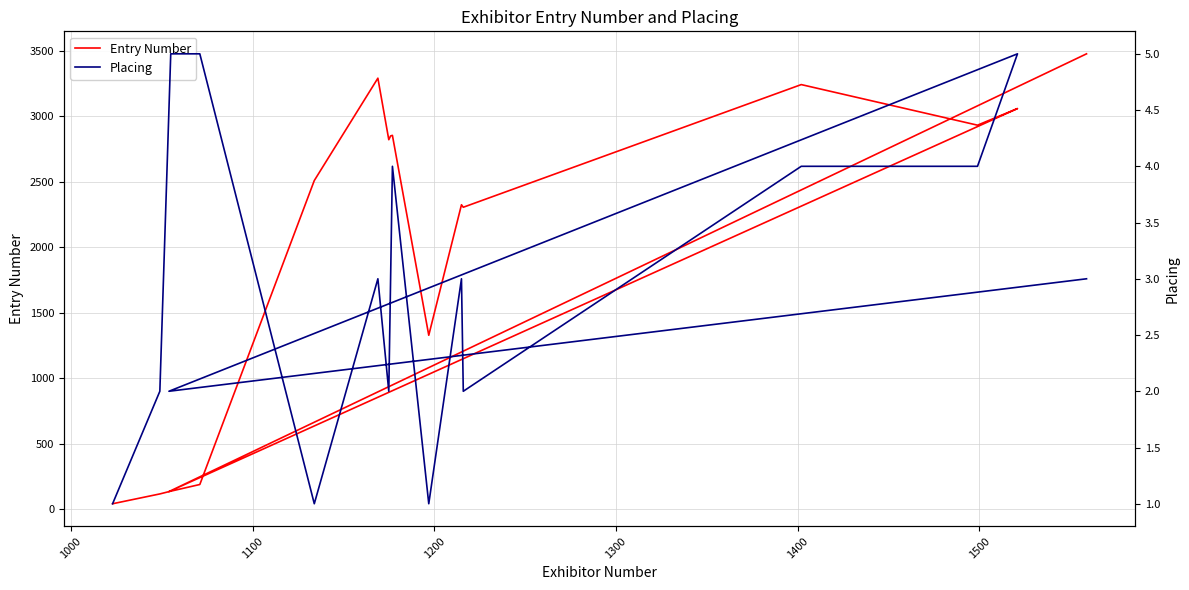

What are all the series names shown in the legend?

Entry Number, Placing